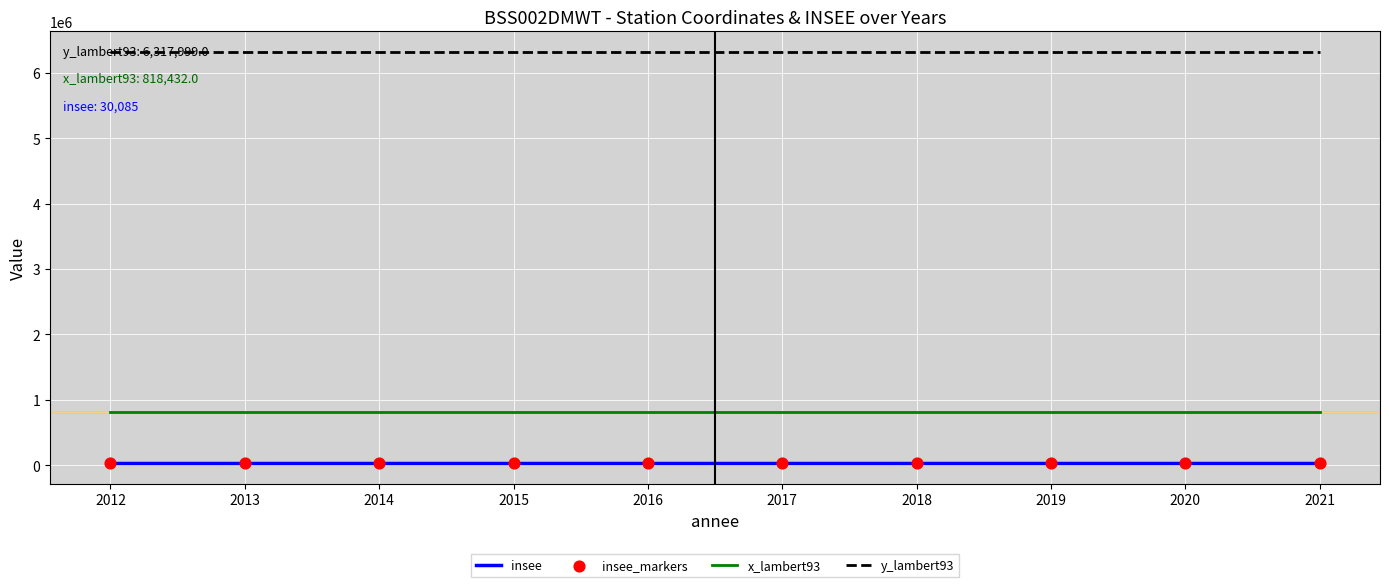

Which series has the largest total across all categories?

y_lambert93